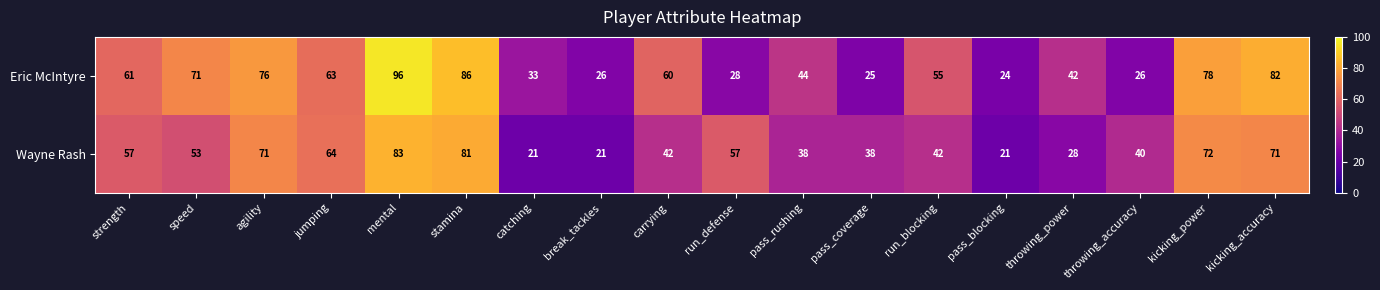

True or false: Wayne Rash has a value of 66 at pass_rushing.

False